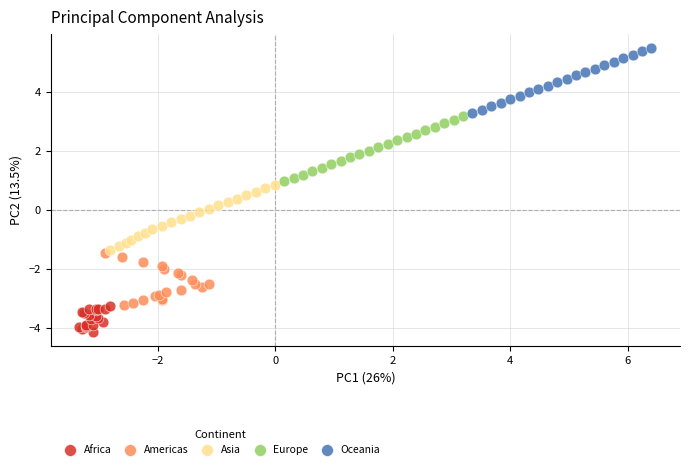

Which series reaches the maximum Y coordinate?

Oceania